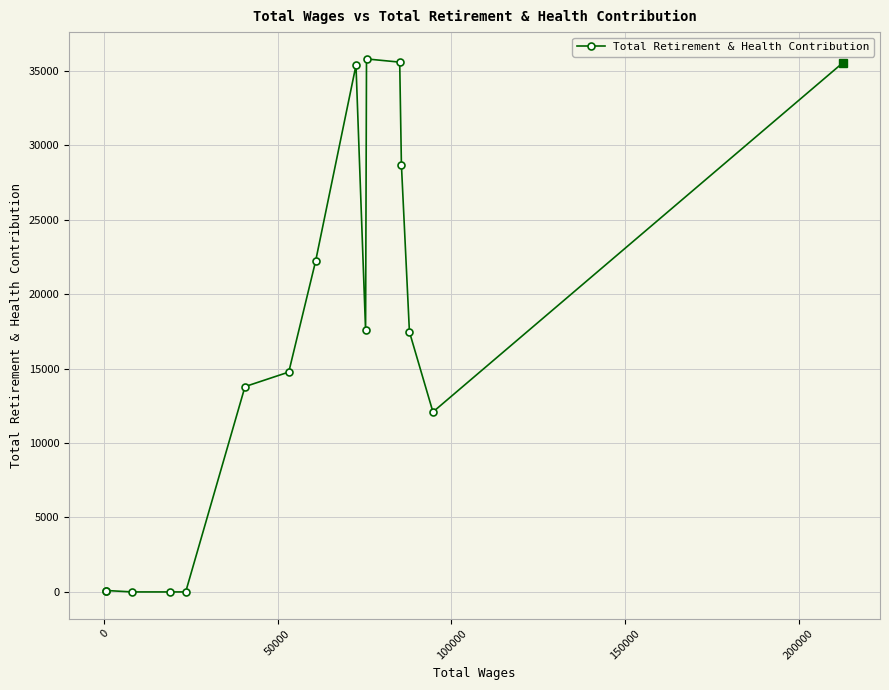

What is the difference between the second highest and second lowest values?

35572